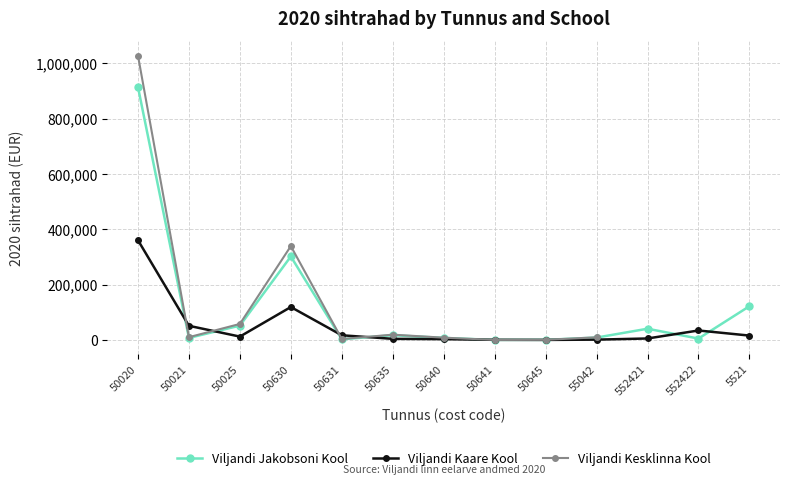

True or false: Viljandi Kesklinna Kool and Viljandi Jakobsoni Kool intersect in this chart.

False